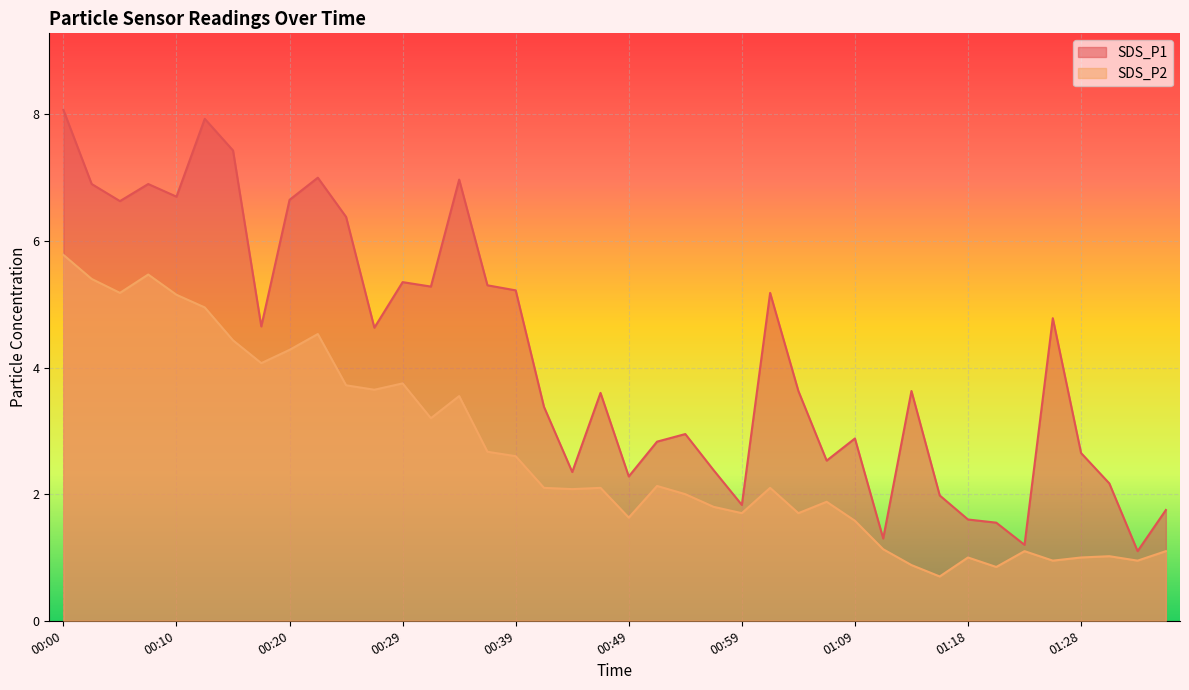

At which label is SDS_P1 closest to 4?

01:04